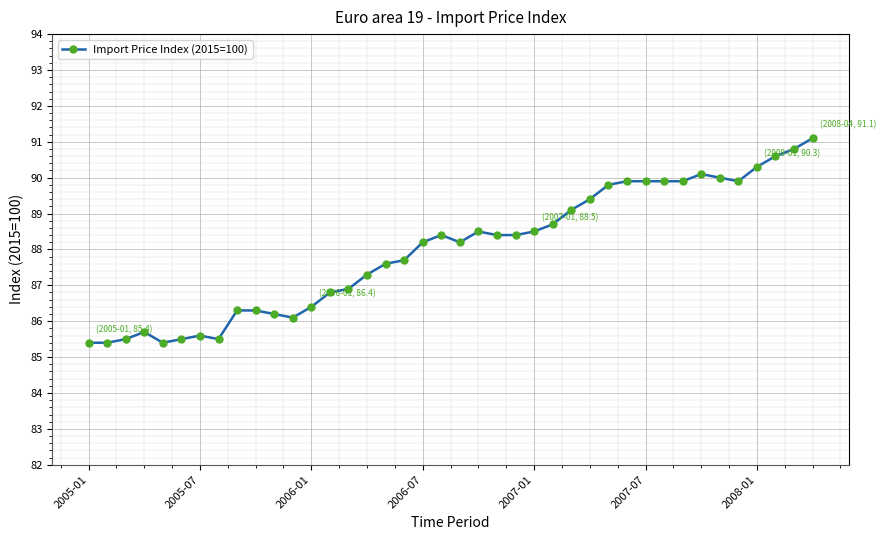

True or false: the data has more than 2 interior local peaks.

True